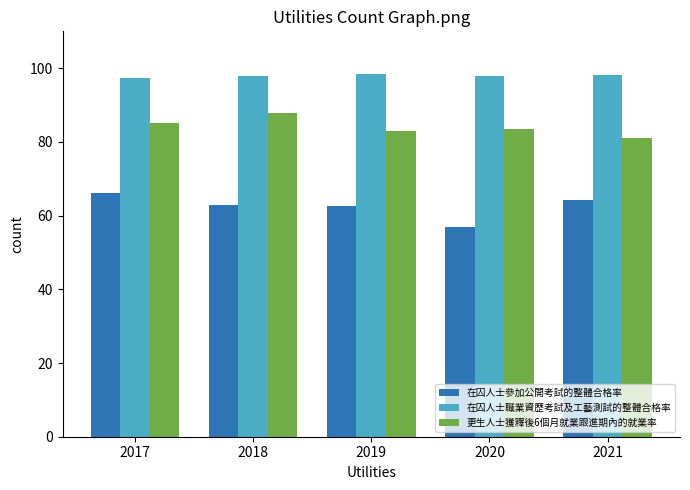

Which series has the largest total across all categories?

在囚人士職業資歷考試及工藝測試的整體合格率